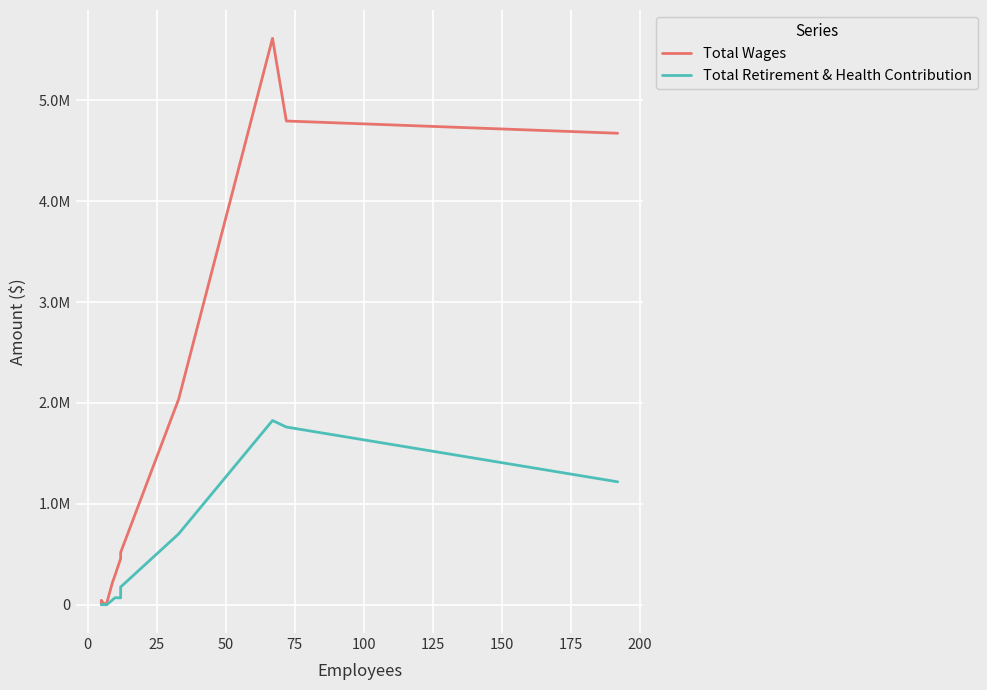

What are all the series names shown in the legend?

Total Wages, Total Retirement & Health Contribution